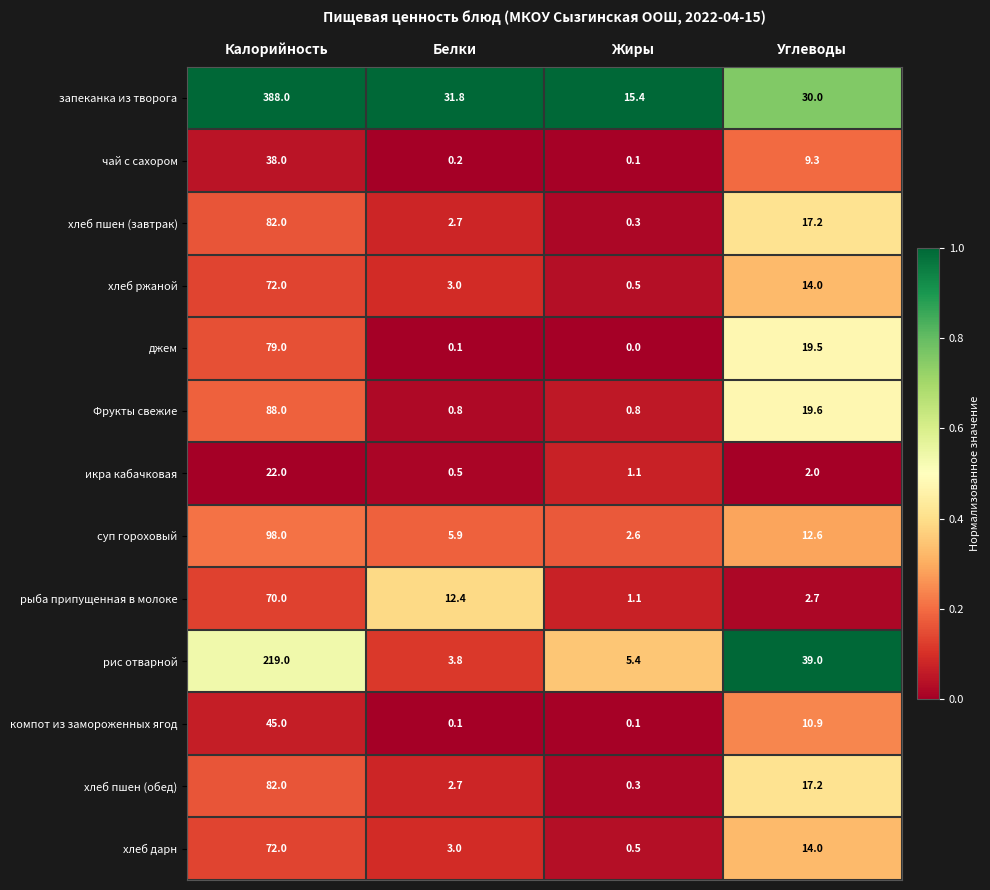

What is the total value across all series at Калорийность?

1355.0